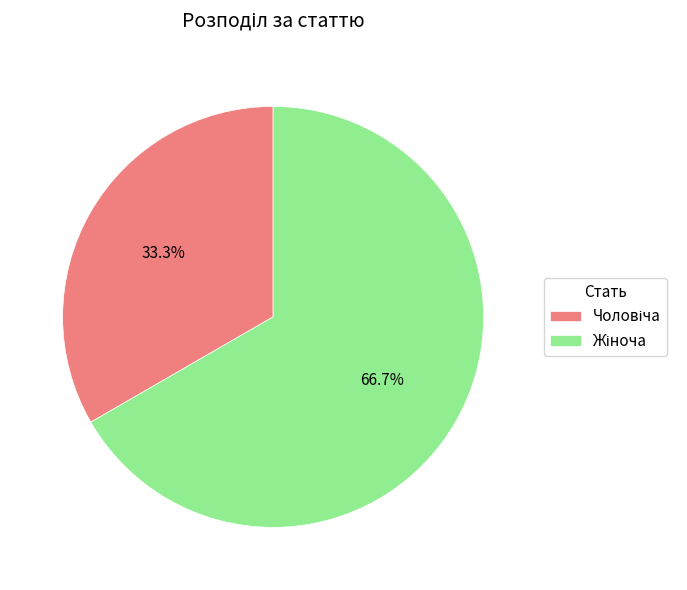

Is there any slice that represents more than half of the pie?

Yes